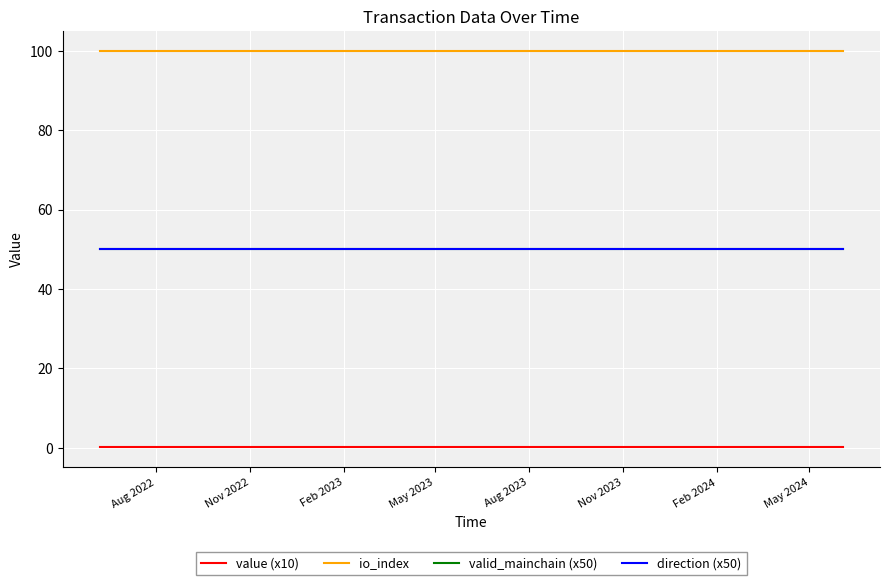

Is this an area chart (filled region under the line)?

No